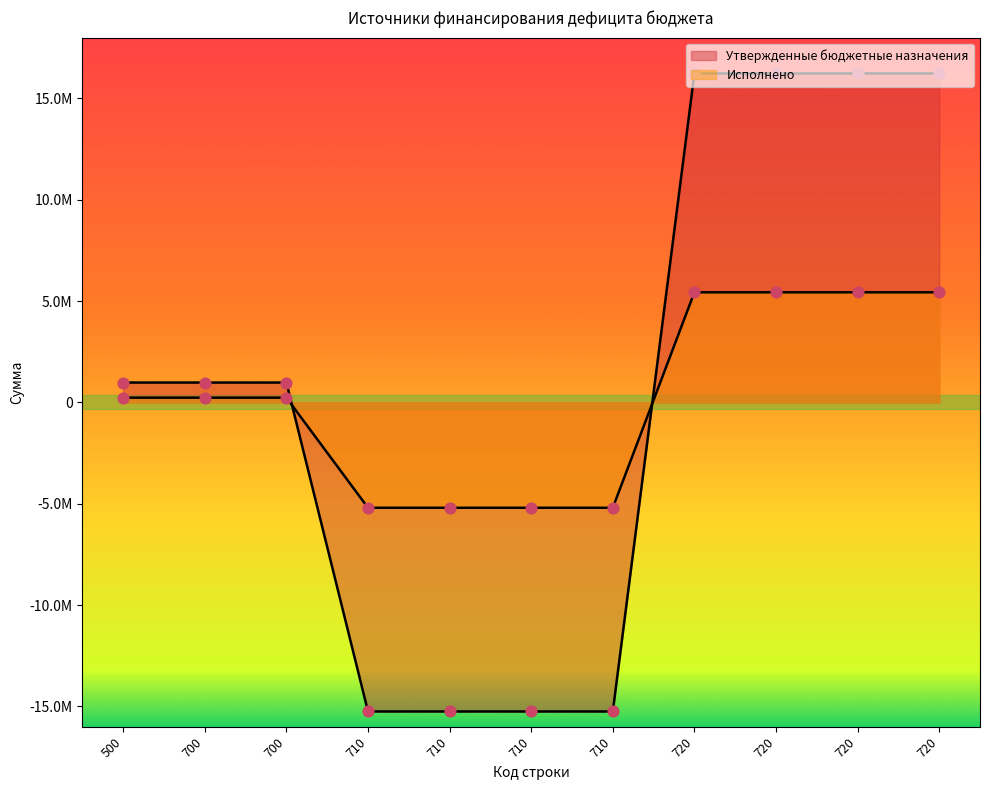

Which series has the largest Y range (max minus min)?

Утвержденные бюджетные назначения